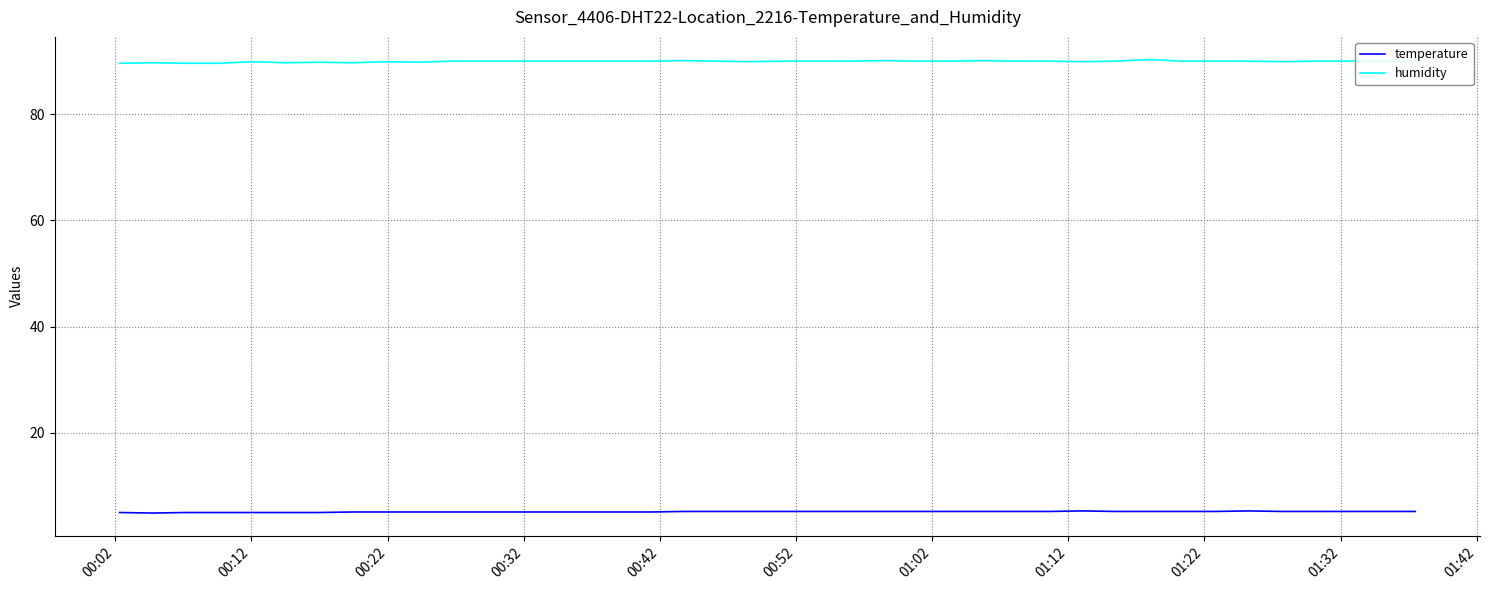

True or false: humidity and temperature cross at least once.

False